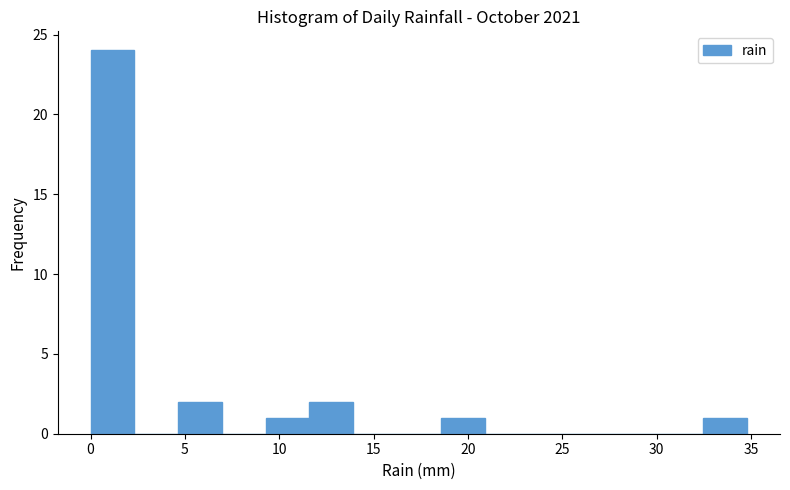

How tall is the bar that spans 11.5 to 14.0 on the x-axis? Neither the bar edges nor the heights are printed on the chart, so give them approximately, as read against the axes.

2